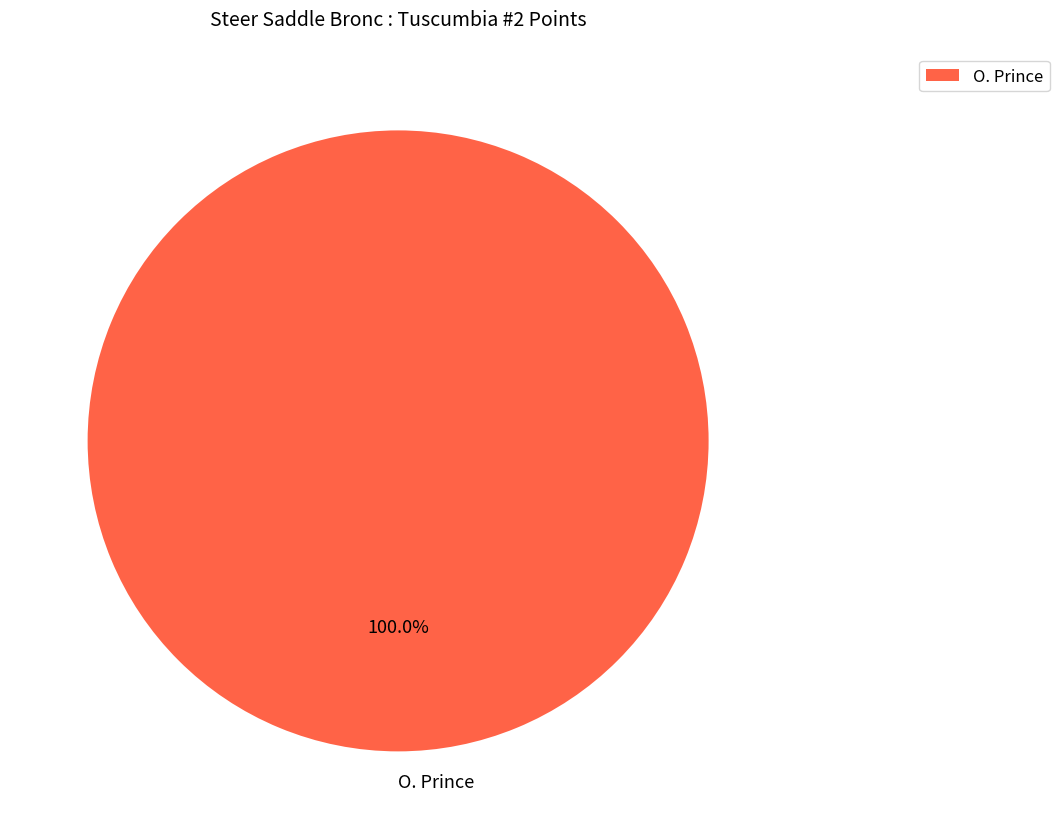

Count the number of slices in the pie.

1